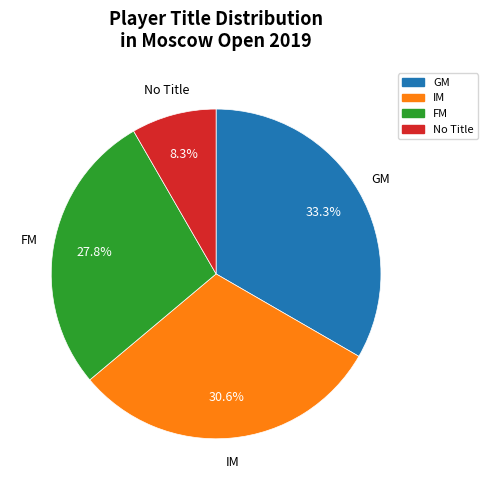

What is the largest slice in the pie chart?

GM